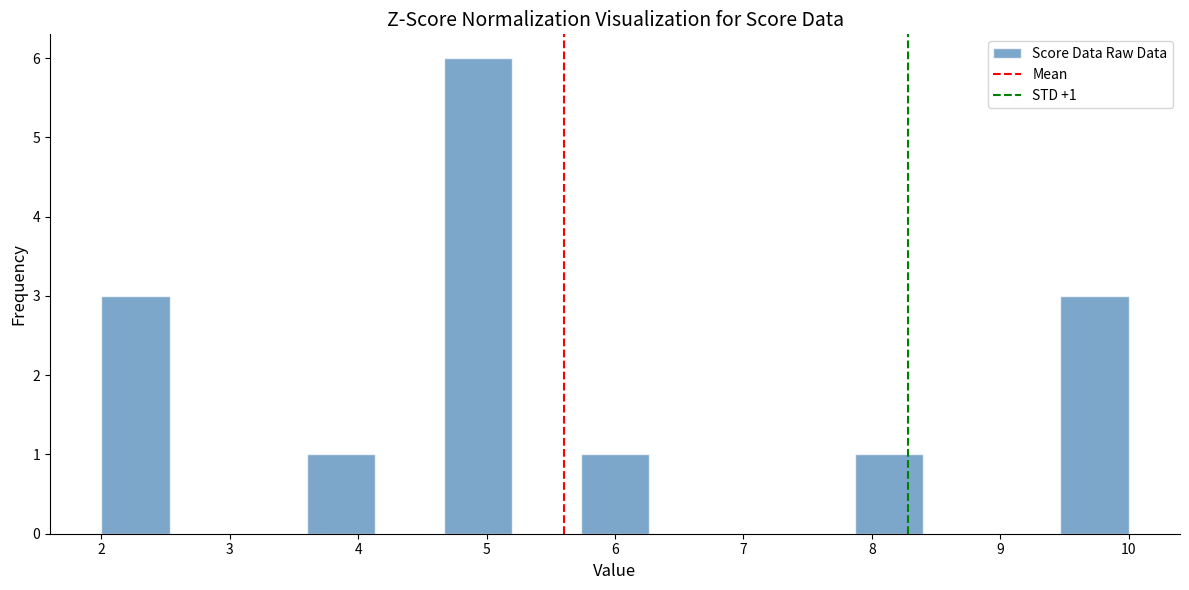

Which range on the x-axis has the tallest bar?

4.7 to 5.2